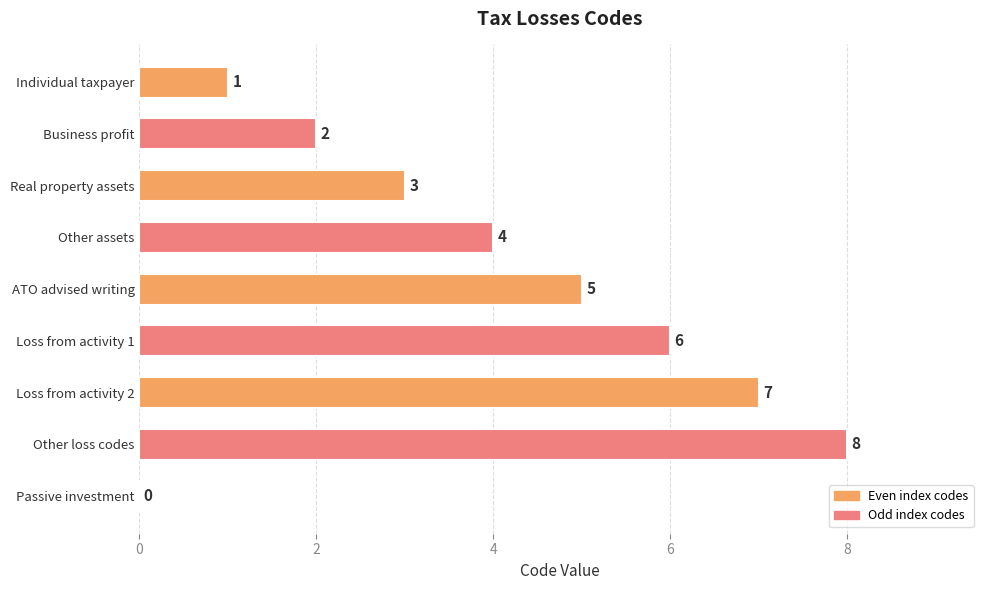

Is it true that the value at Other loss codes is 8?

True